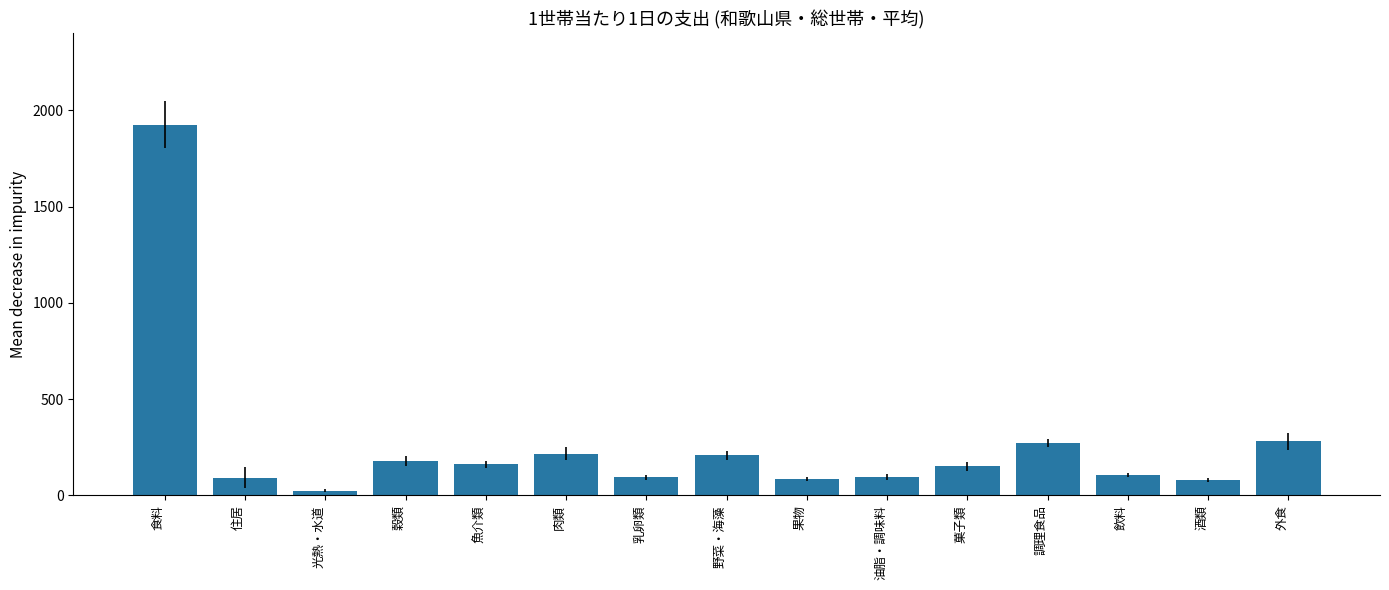

How many bars are there in total?

15